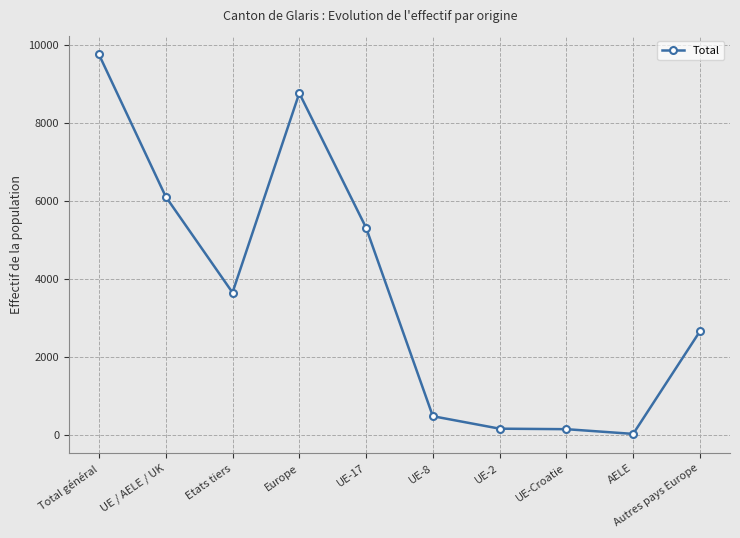

At which category does the chart reach its peak across all series?

Total général